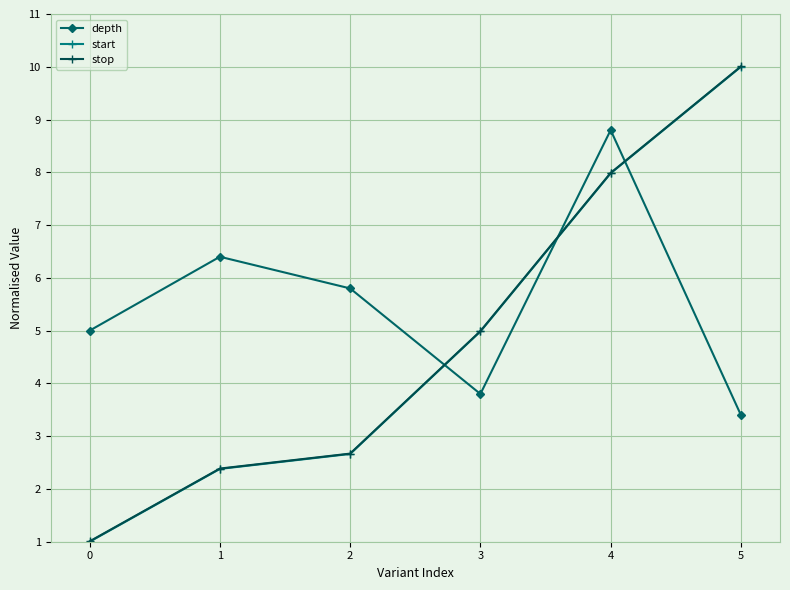

Does the chart have visible grid lines?

Yes